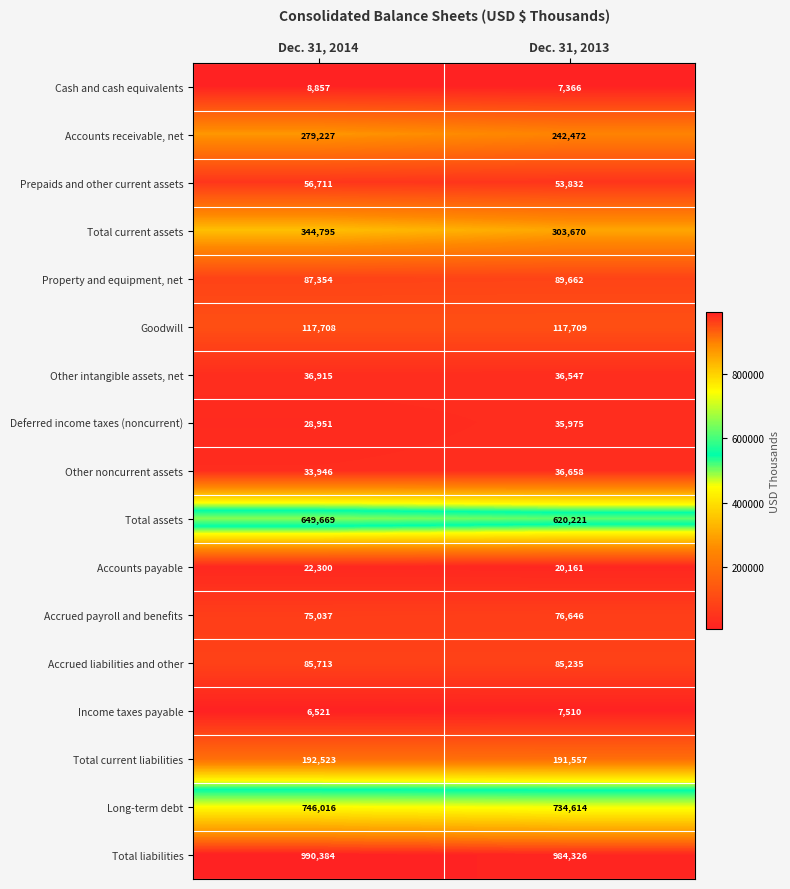

At which category does the chart reach its peak across all series?

Dec. 31, 2014